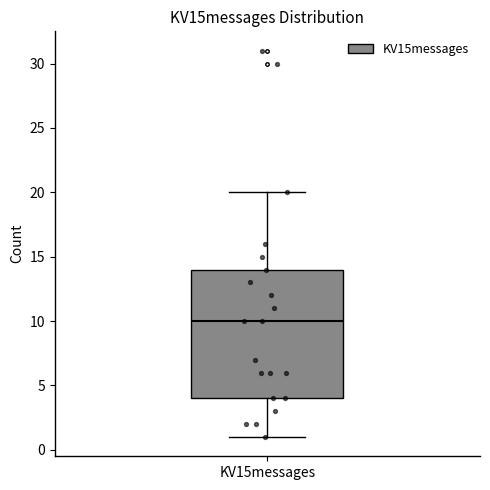

Transcribe this box plot: give where the median line is, the range the box spans, and where the two whiskers end, as read against the y-axis. The values are not printed on the chart, so give them approximately, as read against the axis.

median 10, box 4 to 14, whiskers 1 to 20